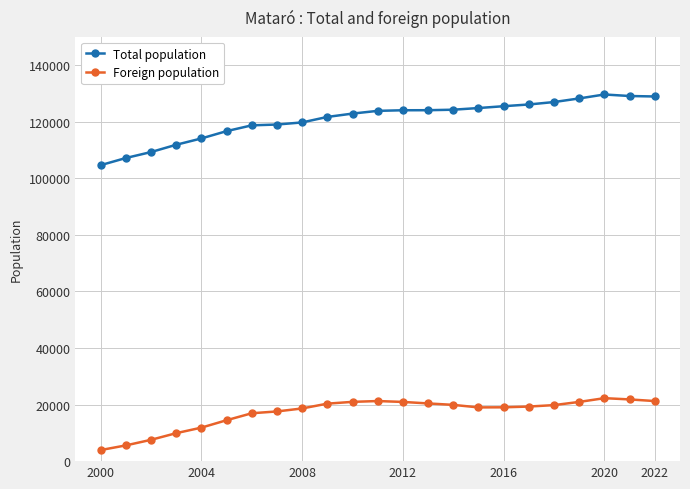

True or false: Foreign population and Total population intersect in this chart.

False